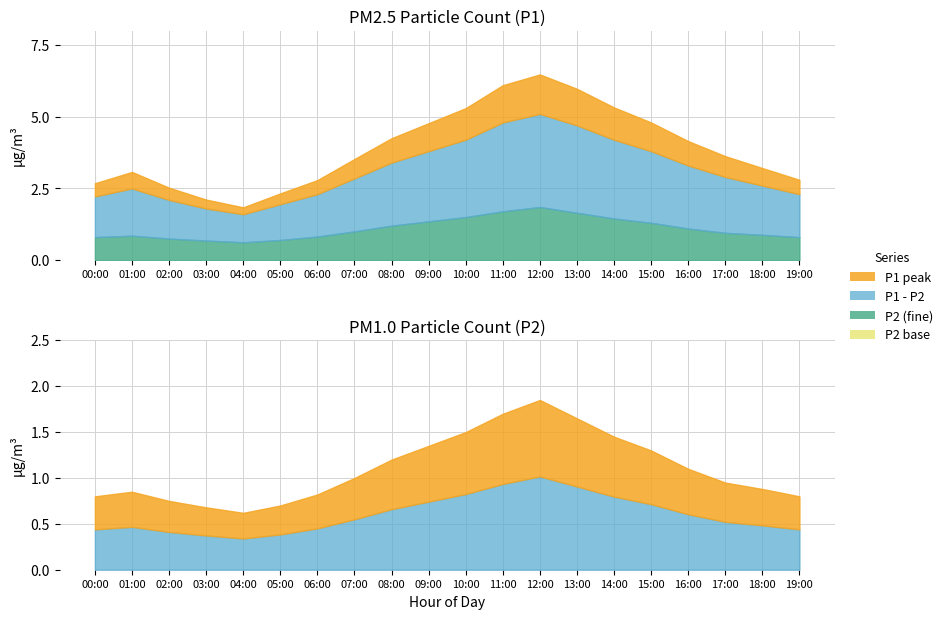

How many lines are shown in the chart?

2